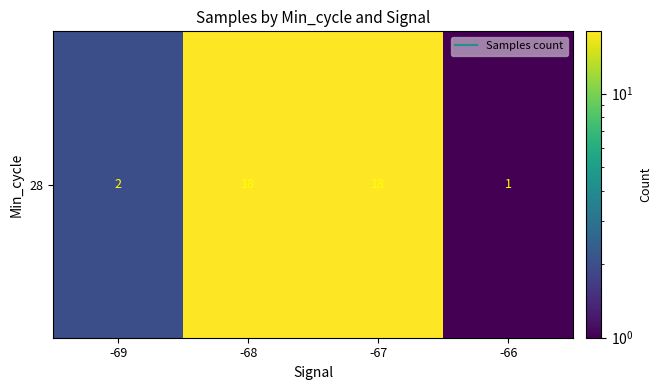

What is the maximum value shown in the chart?

18